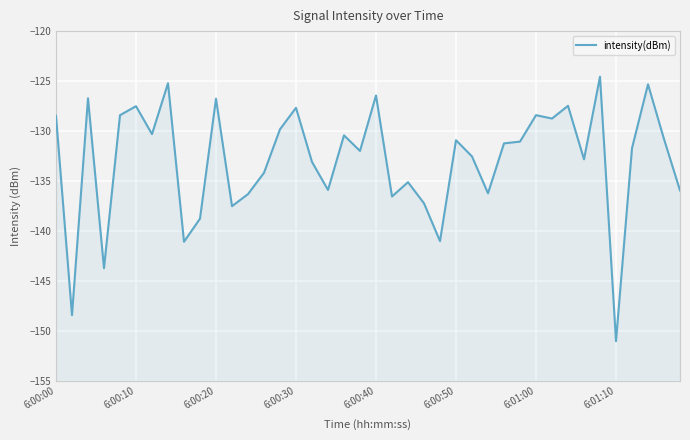

What is the difference between the maximum and second lowest values?

23.9